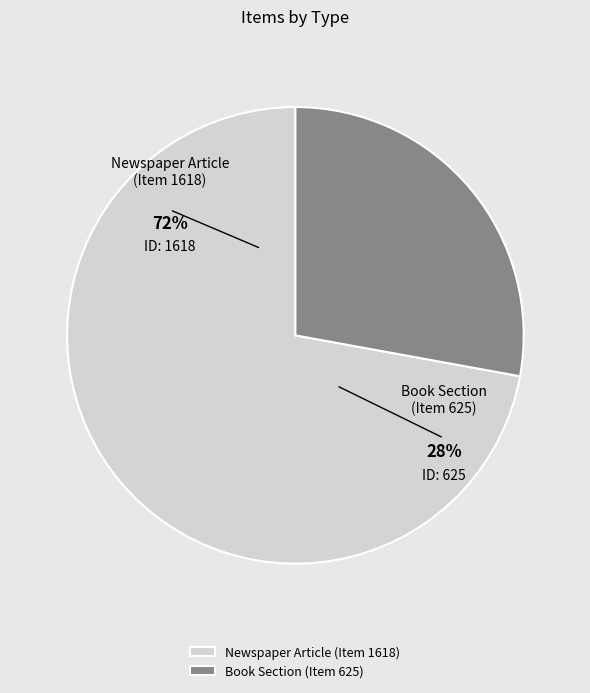

What portion of the pie excludes Newspaper Article (Item 1618)?

27.9%